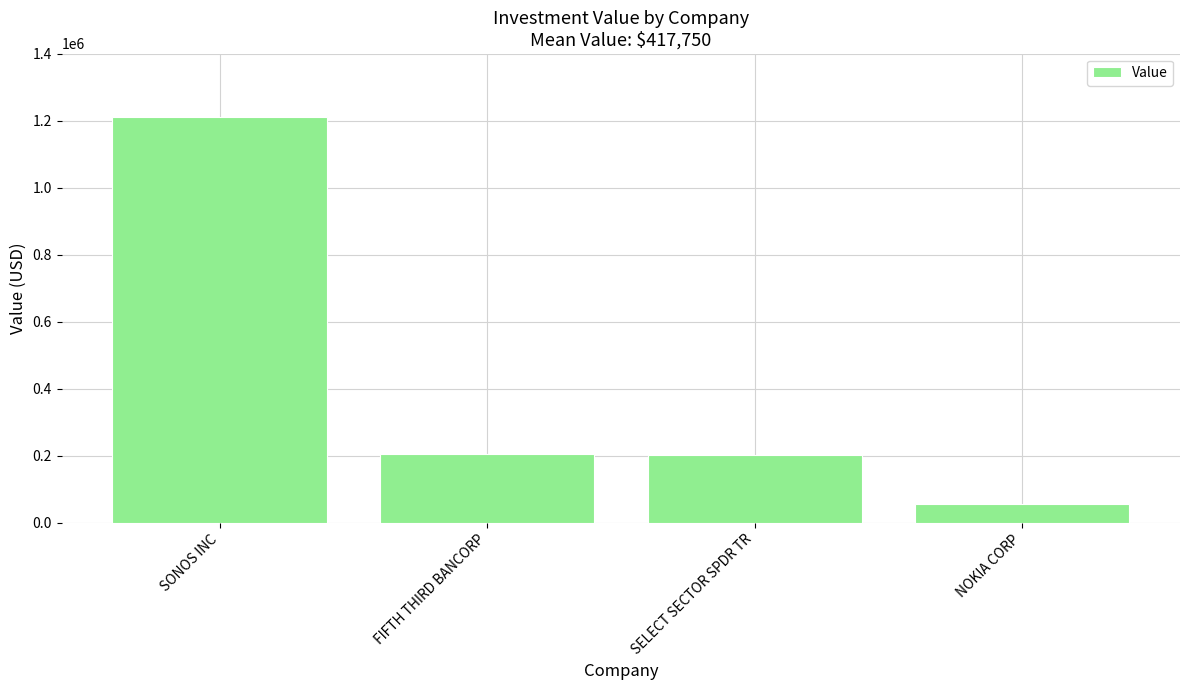

What is the label of the 4th bar from the left?

NOKIA CORP